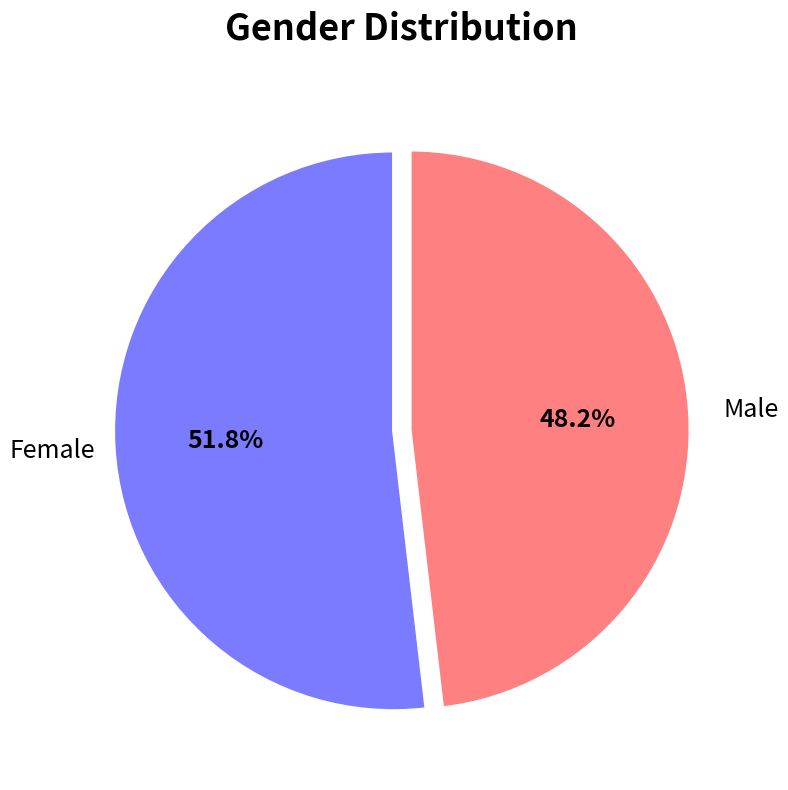

Combined, do Female and Male account for over 50%?

Yes